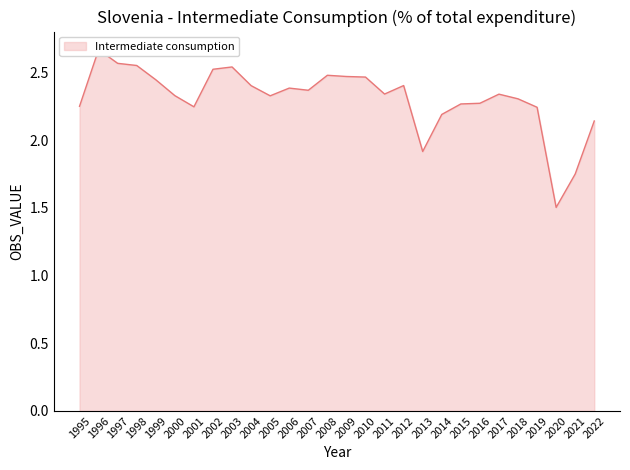

At which label does the data first exceed 2?

1995